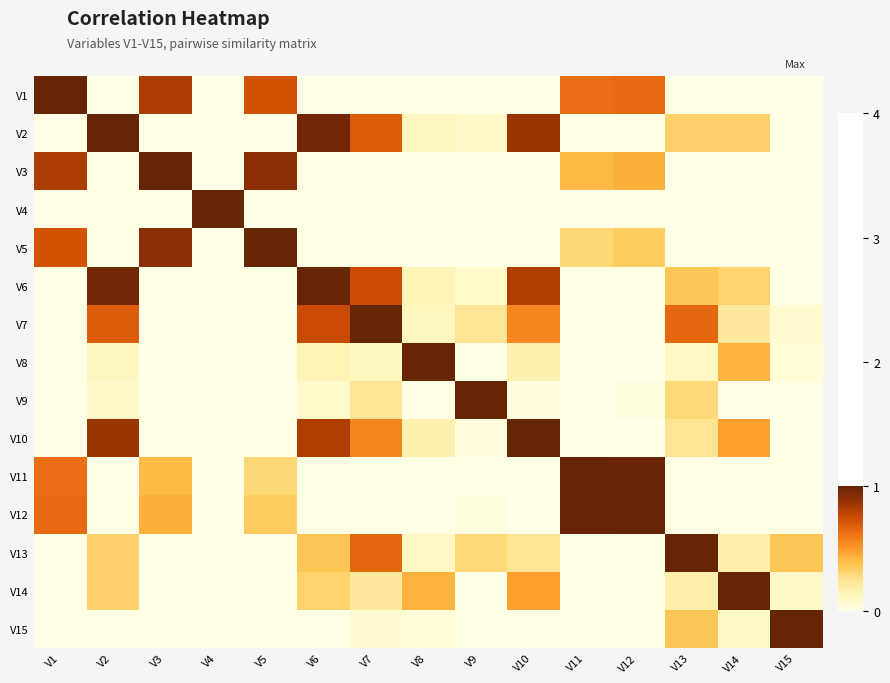

Which label corresponds to the smallest value in the chart?

V2